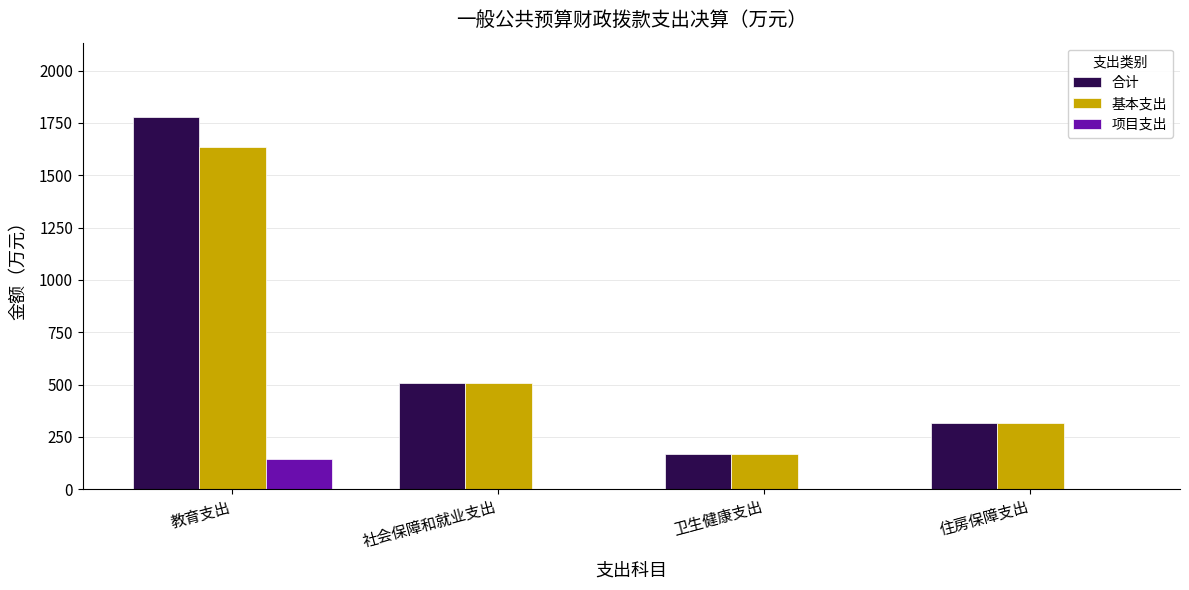

What is the total value across all series at 住房保障支出?

629.2